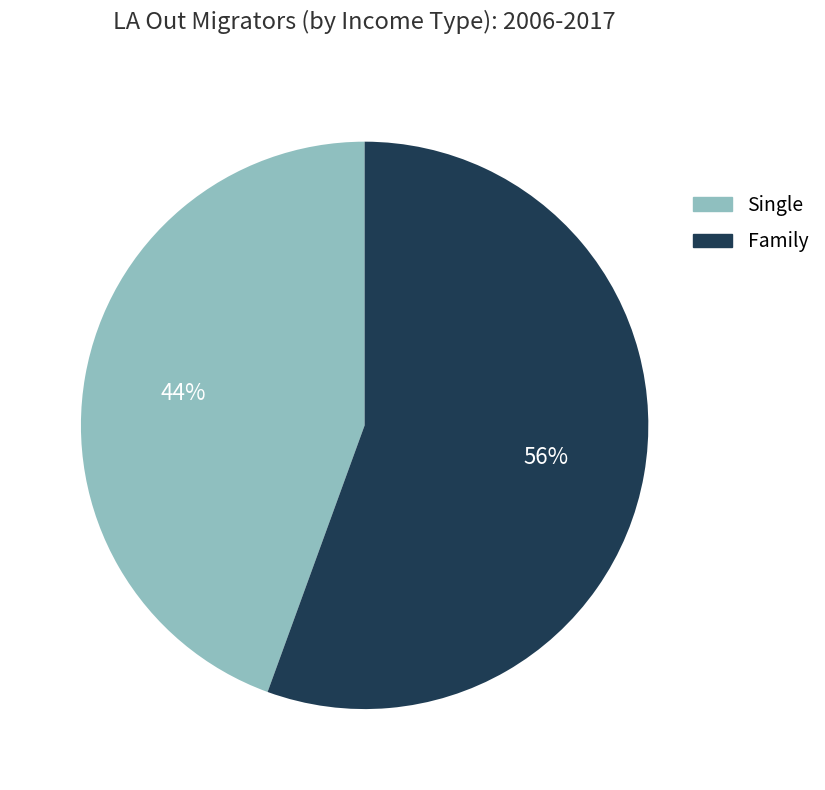

Does any single category account for the majority?

Yes